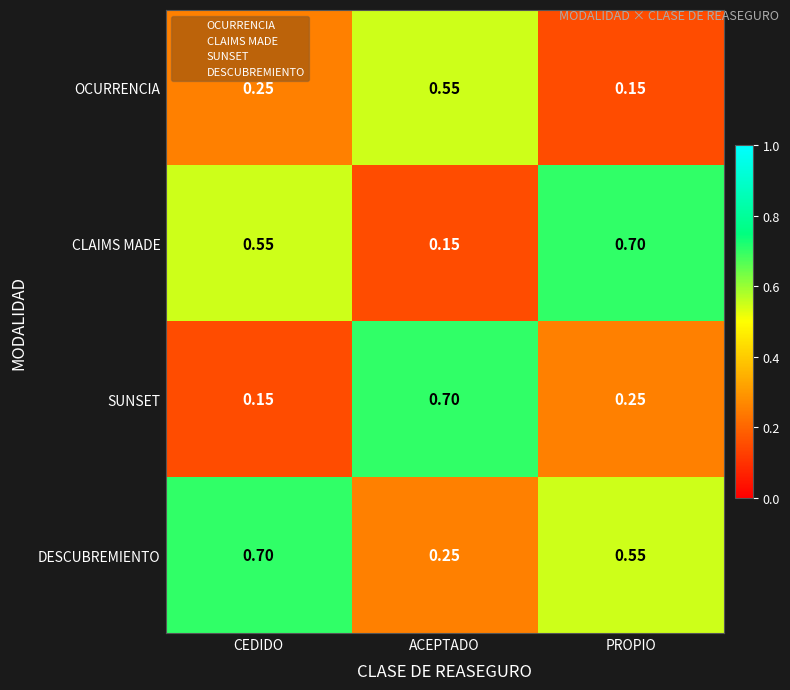

Which category has the lowest value in the CLAIMS MADE series?

ACEPTADO